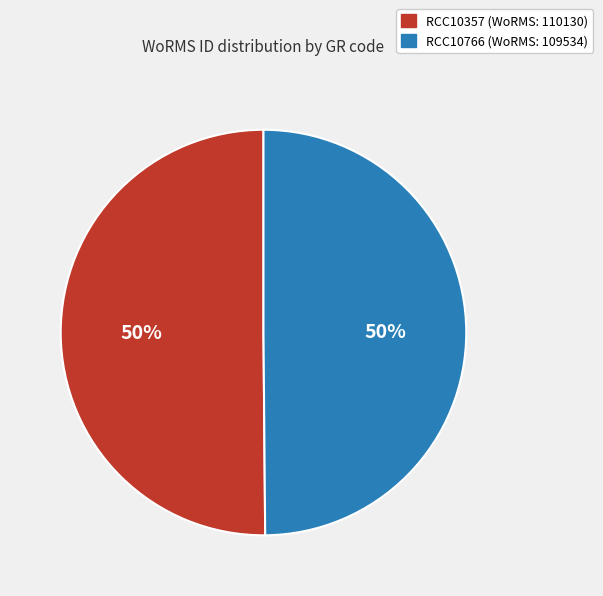

To the nearest percent, what percentage of the pie is RCC10357?

50%